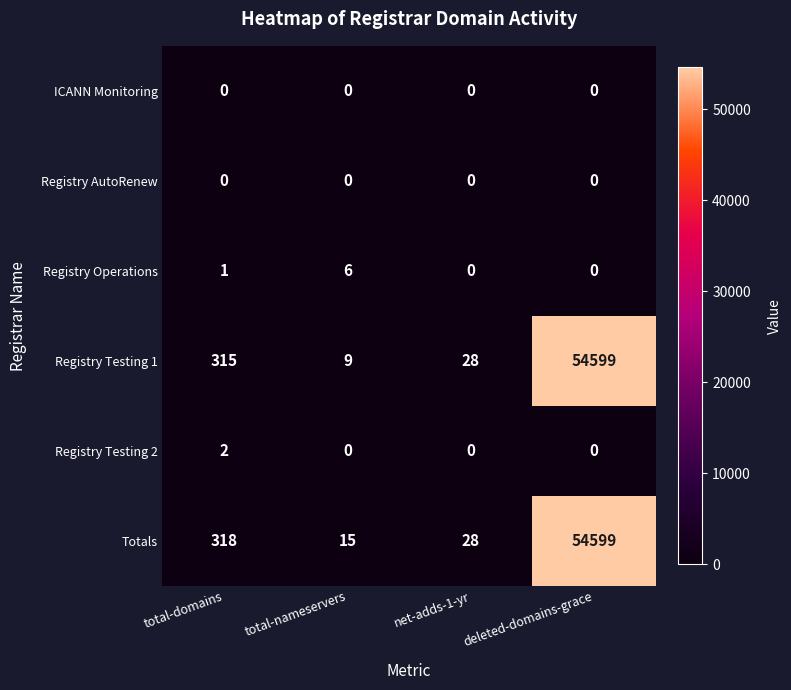

What is the spread (max minus min) of values at deleted-domains-grace?

54599